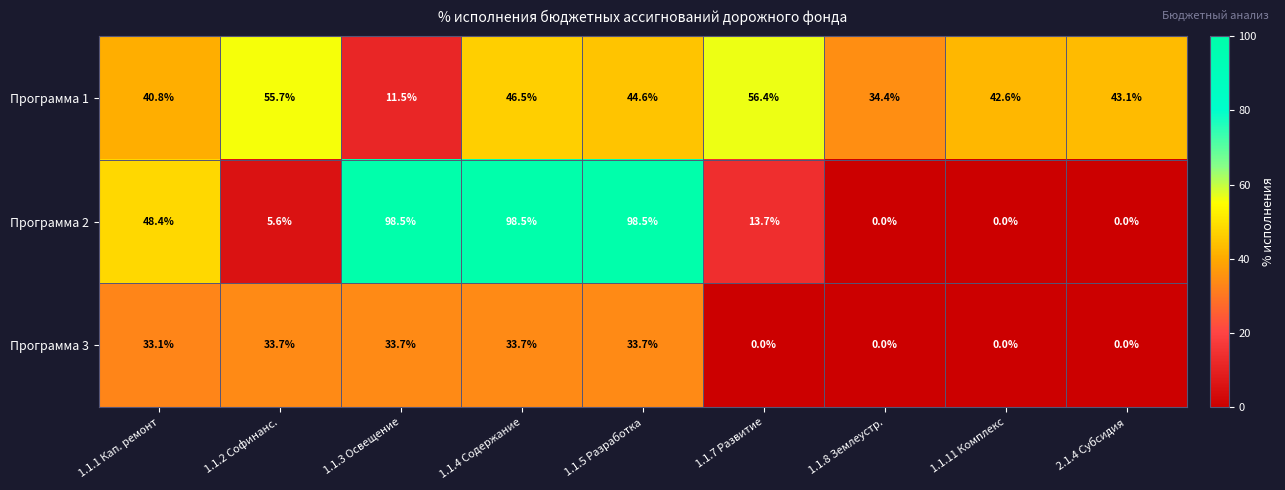

The value of Программа 1 at 1.1.5 Разработка is 44.6. True or false?

True